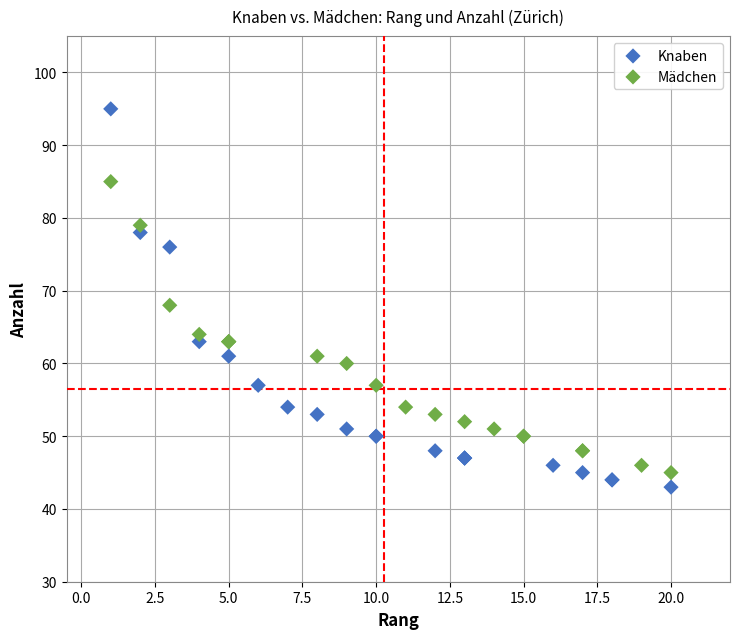

Which series has the largest Y range (max minus min)?

Knaben